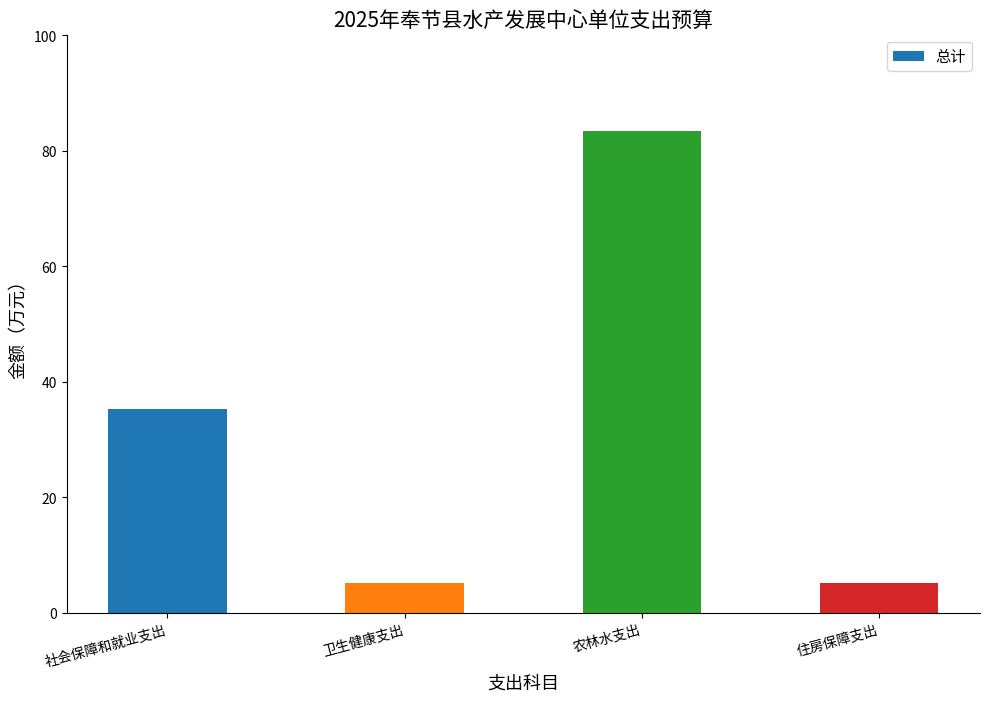

At which label is the value closest to 44?

社会保障和就业支出